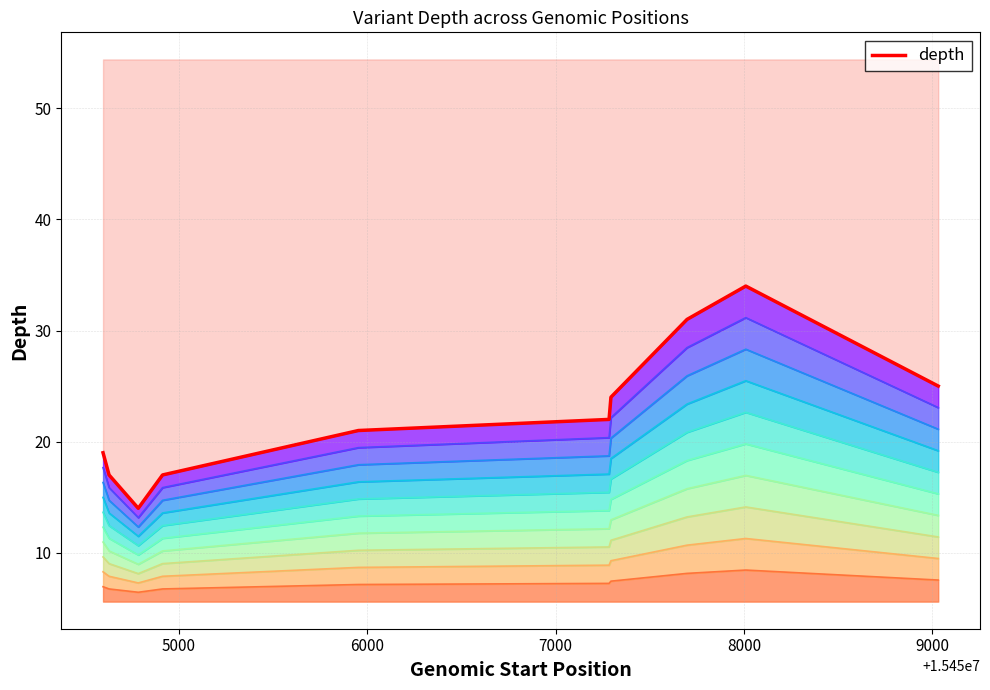

How many lines are shown in the chart?

1